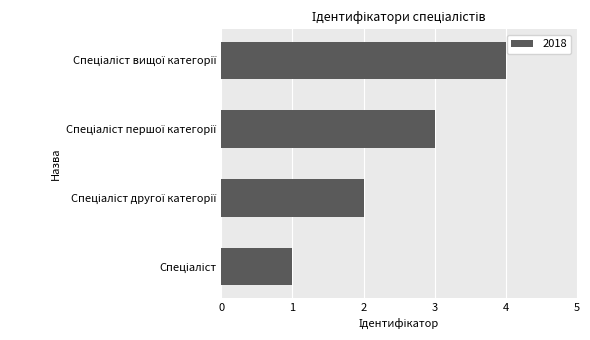

What is the greatest value displayed?

4